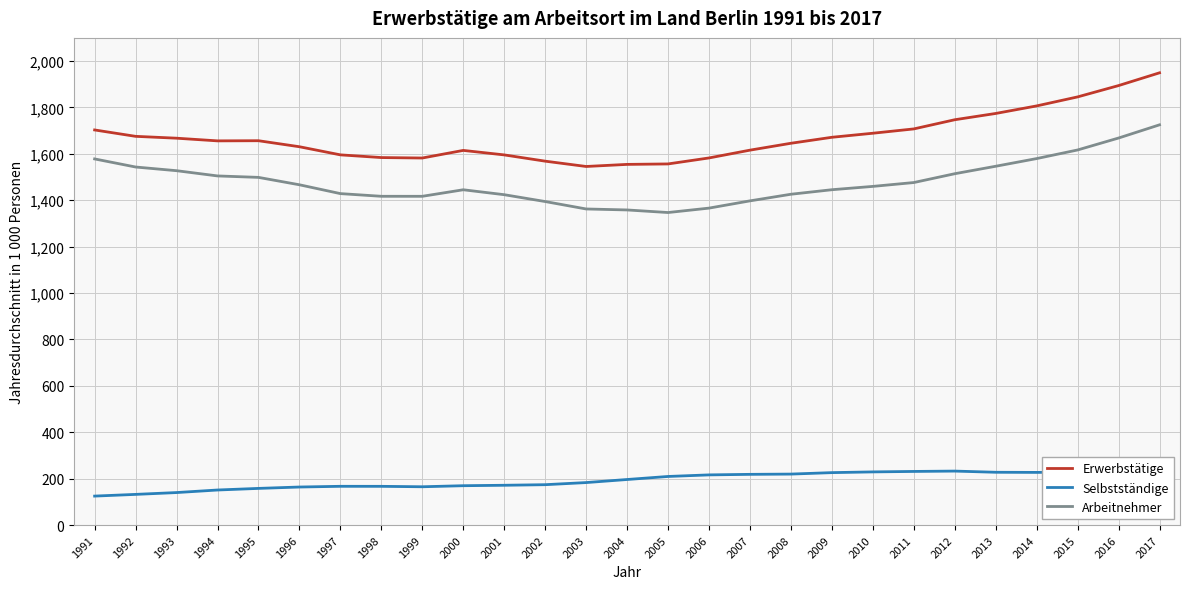

What is the minimum value shown in the chart?

124.9